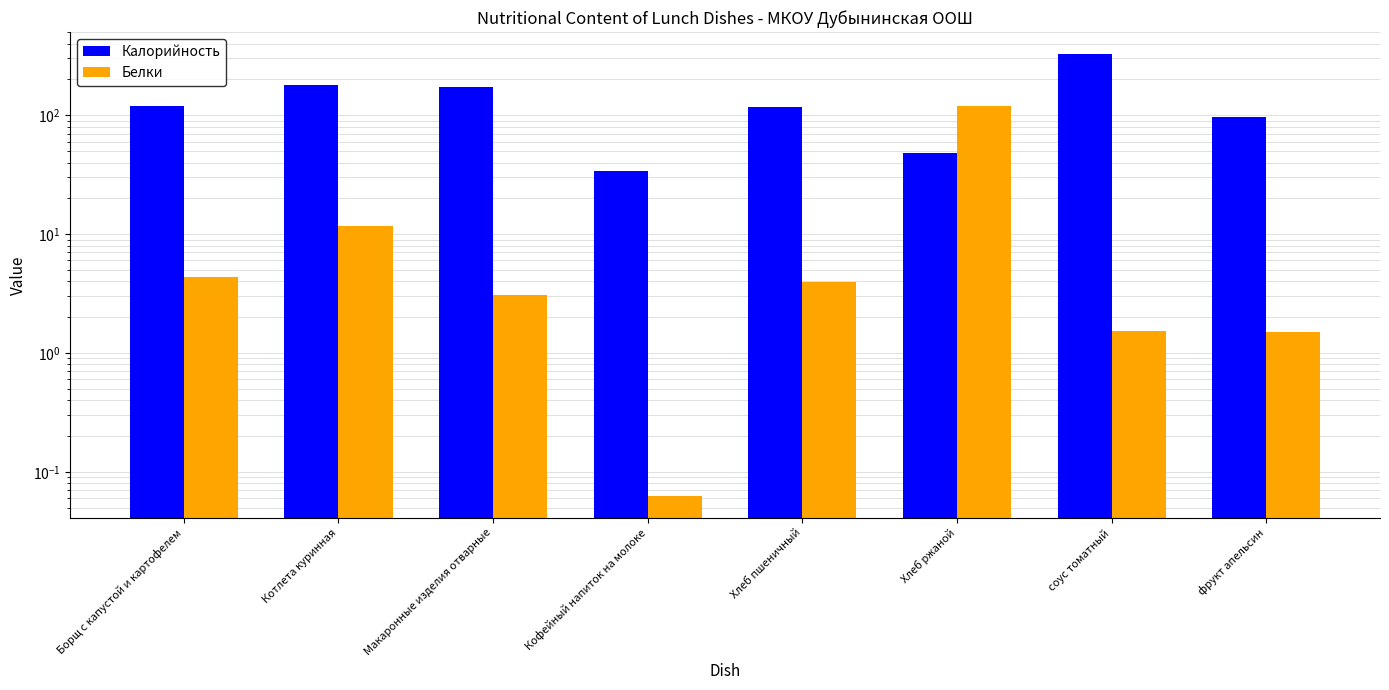

At how many categories does at least one series exceed 185?

1